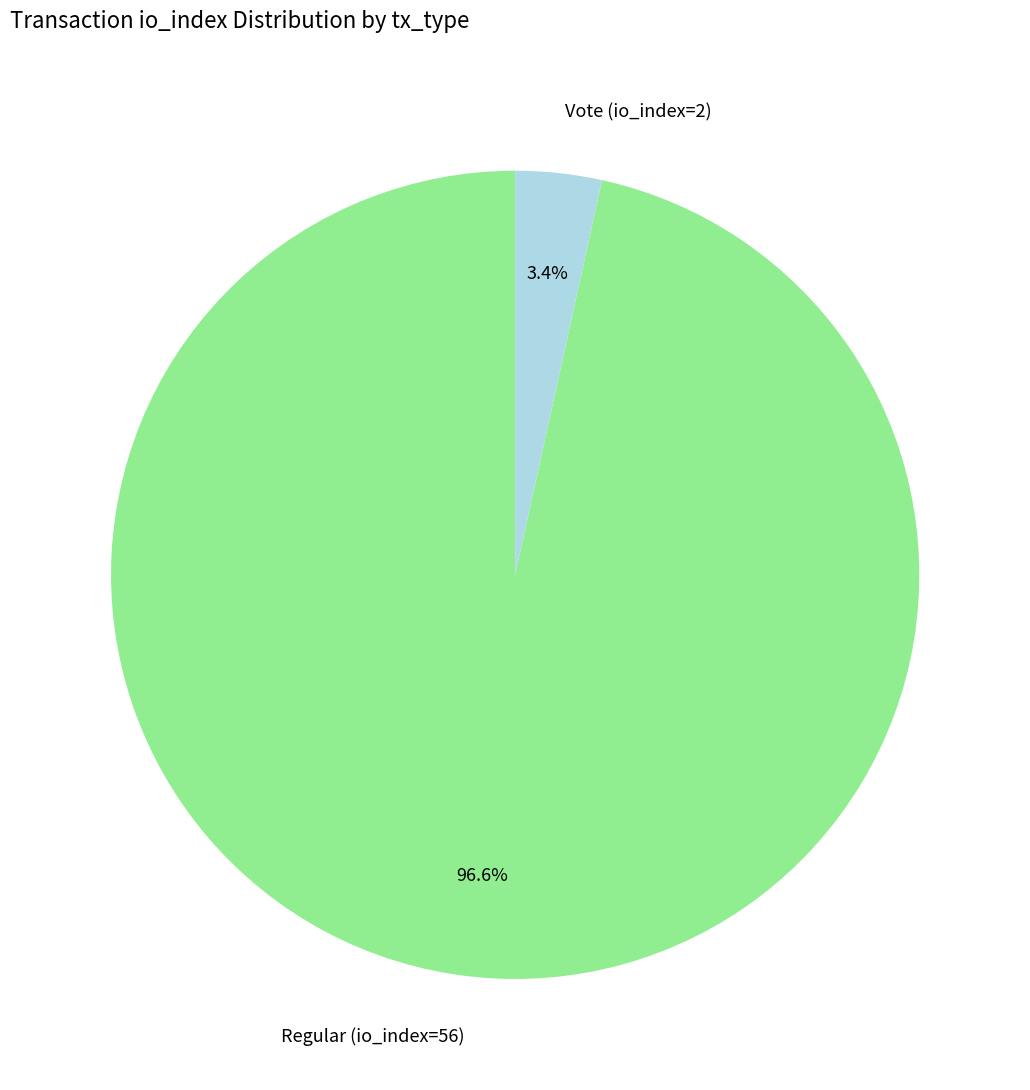

Rank the categories by value from highest to lowest.

Regular (io_index=56), Vote (io_index=2)